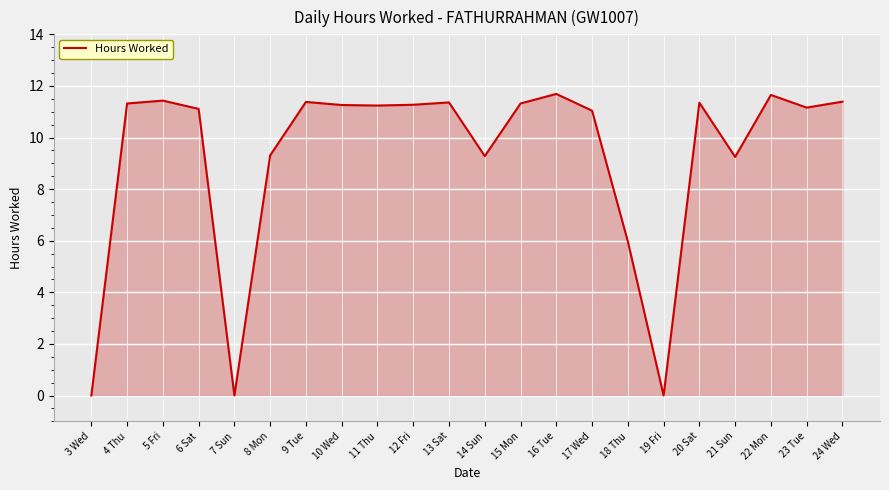

What is the sum of all values?

203.8